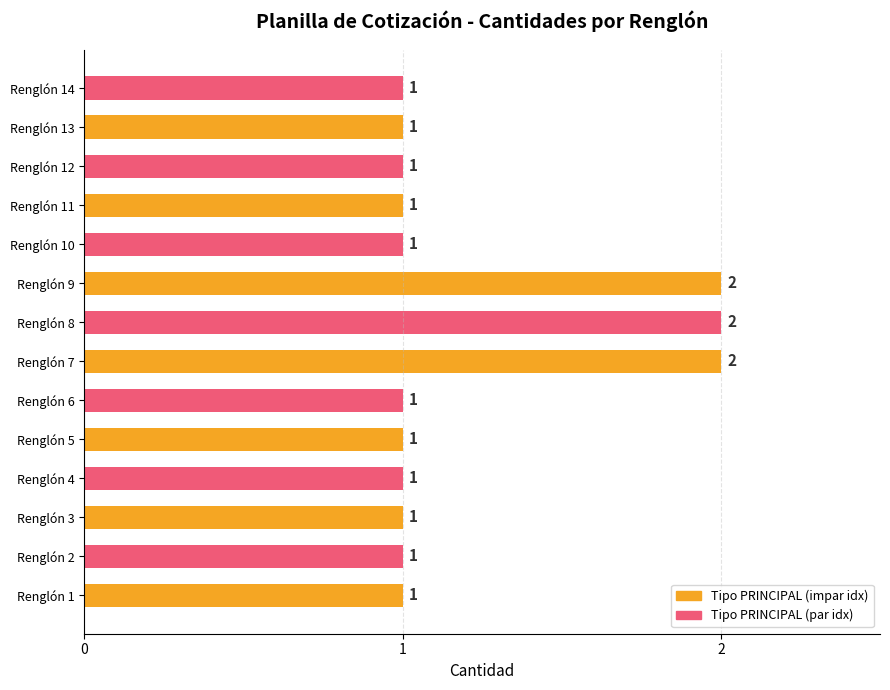

The chart shows a value of 1 at Renglón 14. True or false?

True